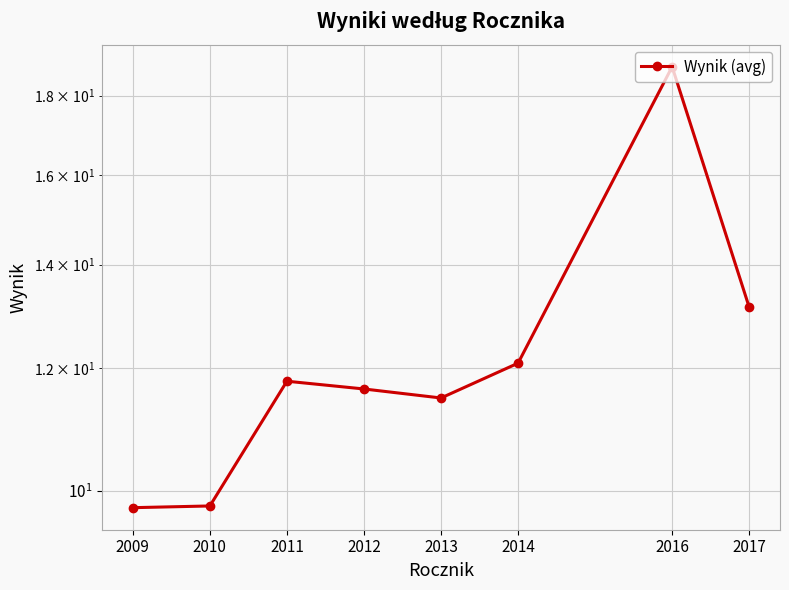

What is the maximum value shown in the chart?

18.8